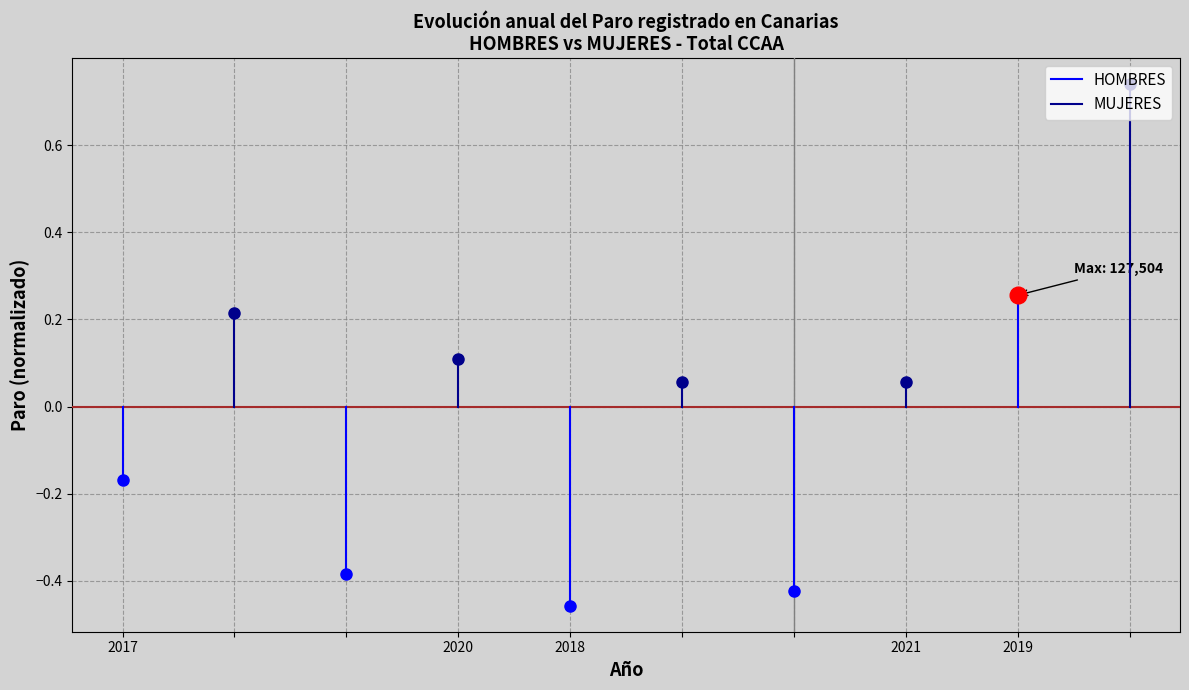

At 2018, list the series in order from smallest to largest.

HOMBRES, MUJERES